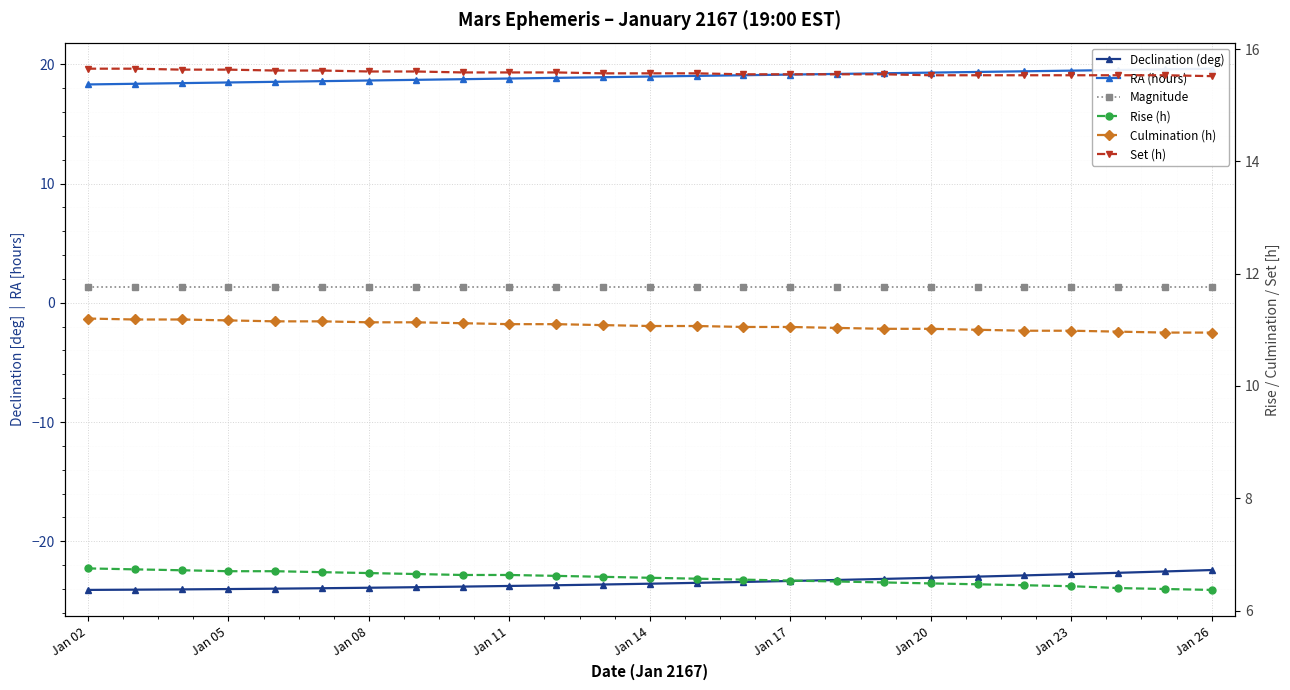

What is the total value across all series at Jan 05?

29.2